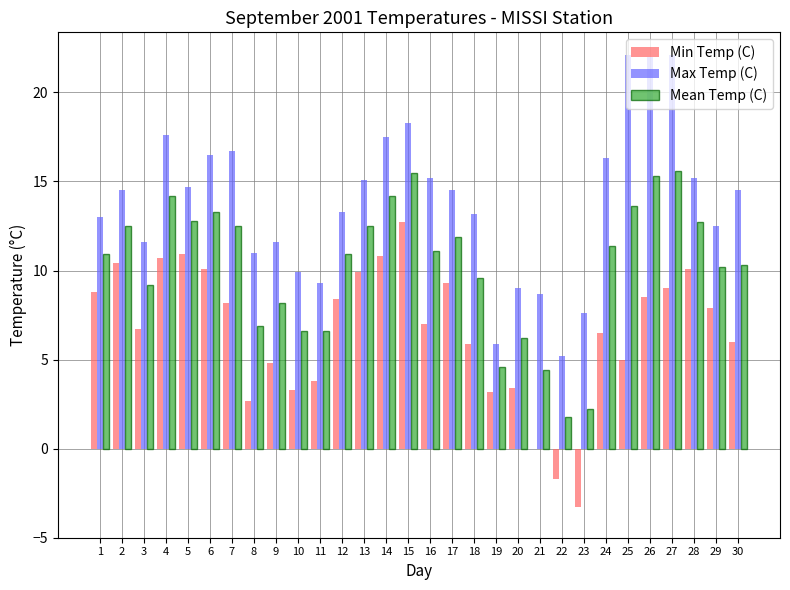

What is the greatest value displayed?

22.1